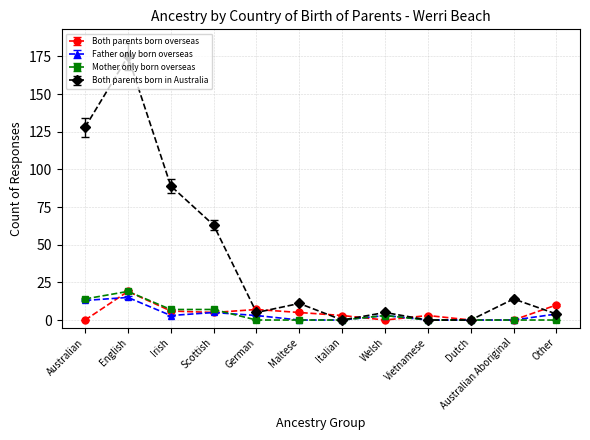

Which series has the largest range (max minus min)?

Both parents born in Australia